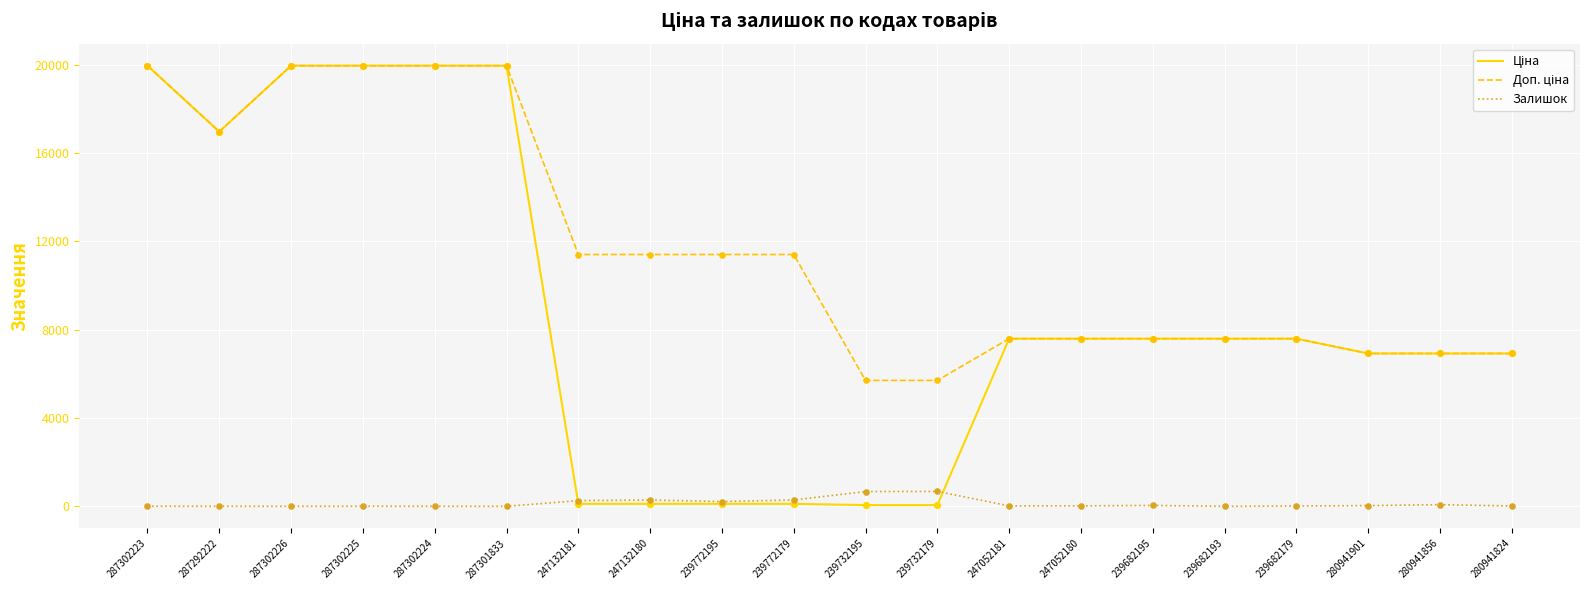

Is it true that Залишок equals 260.0 at 247132181?

True